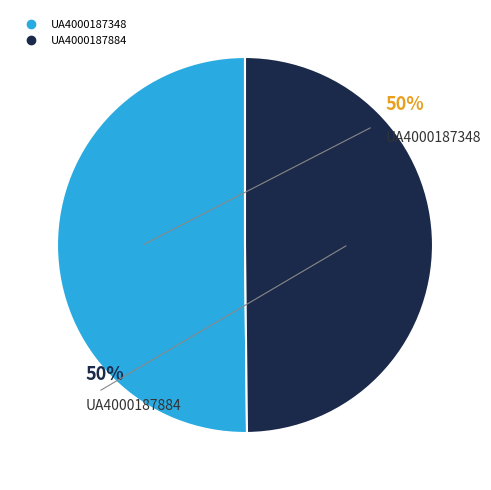

Is it true that UA4000187884 is 50% of the pie?

True